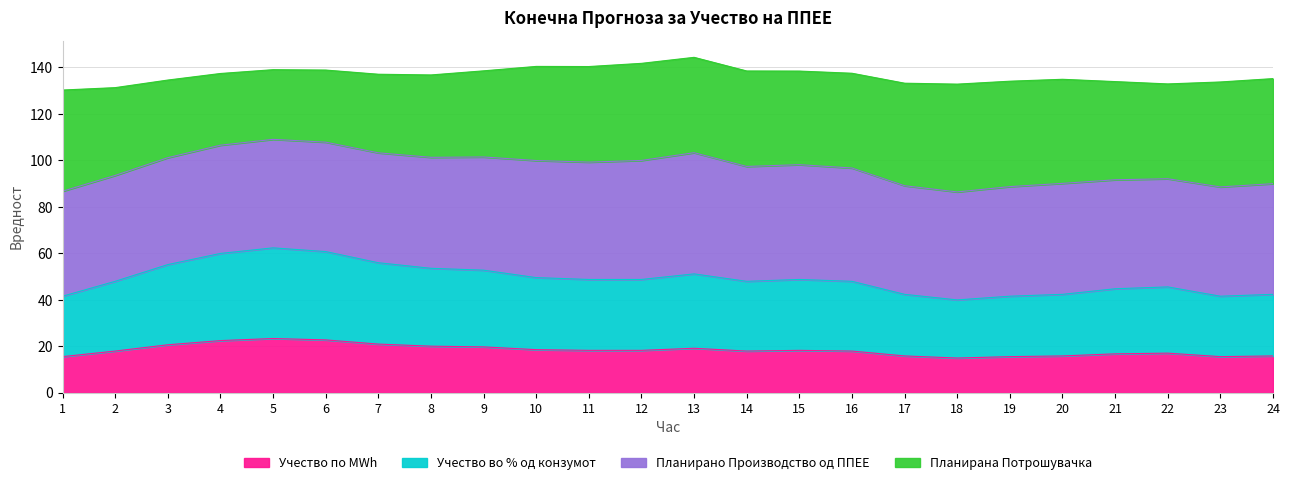

What is the highest value of the Учество по MWh series?

23.4